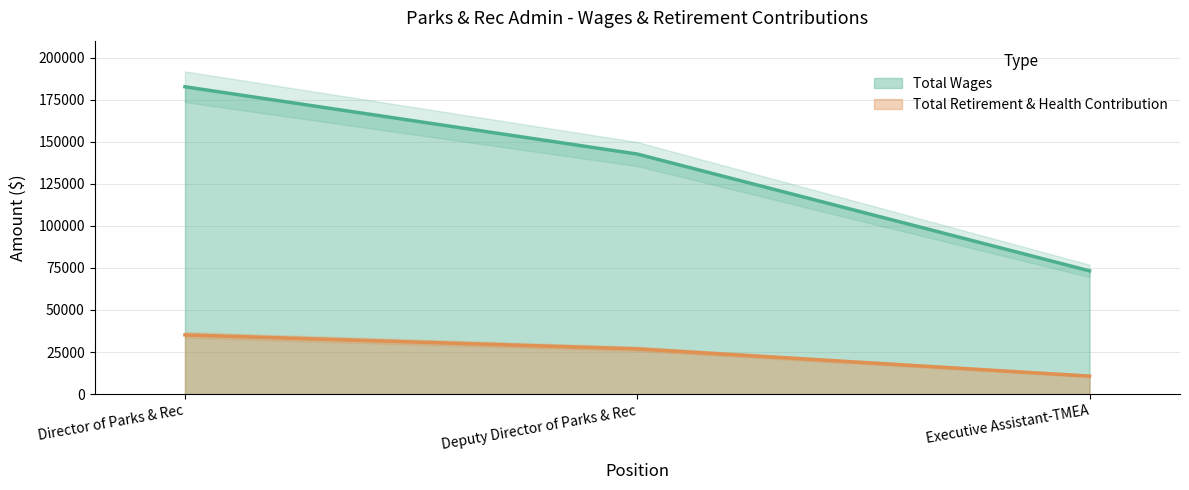

The Total Wages series shows 142650 at Deputy Director of Parks & Rec. True or false?

True